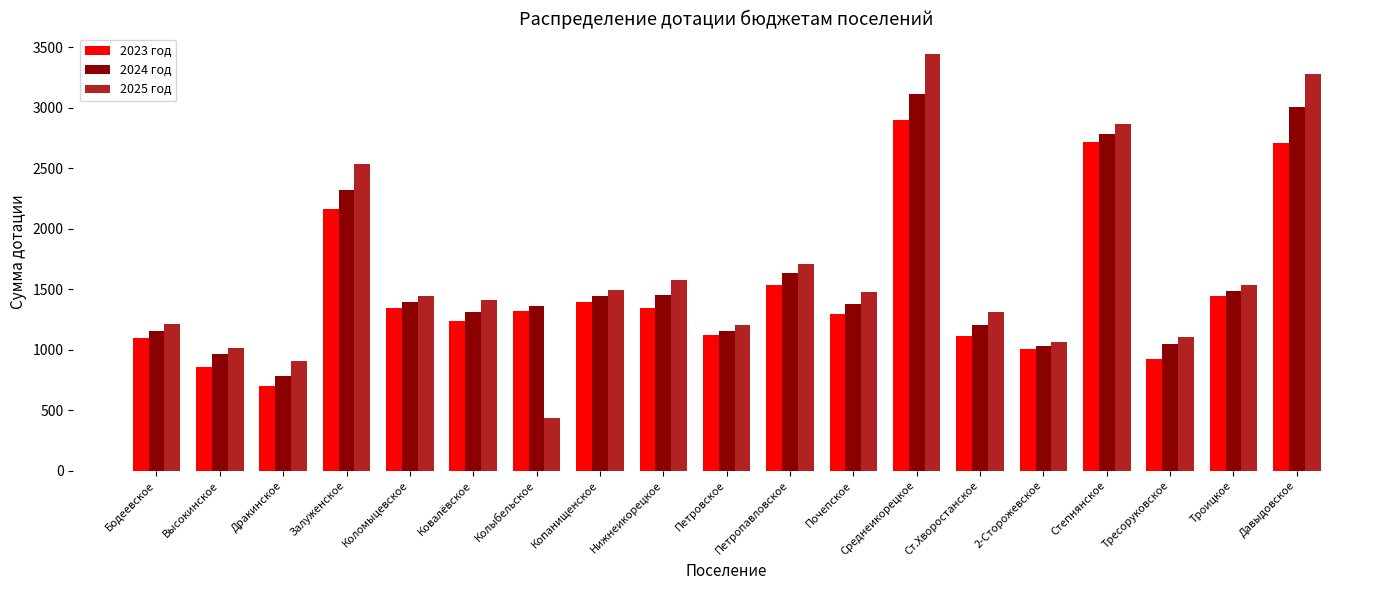

Is the value of 2024 год at Давыдовское greater than the value of 2025 год at Копанищенское?

Yes